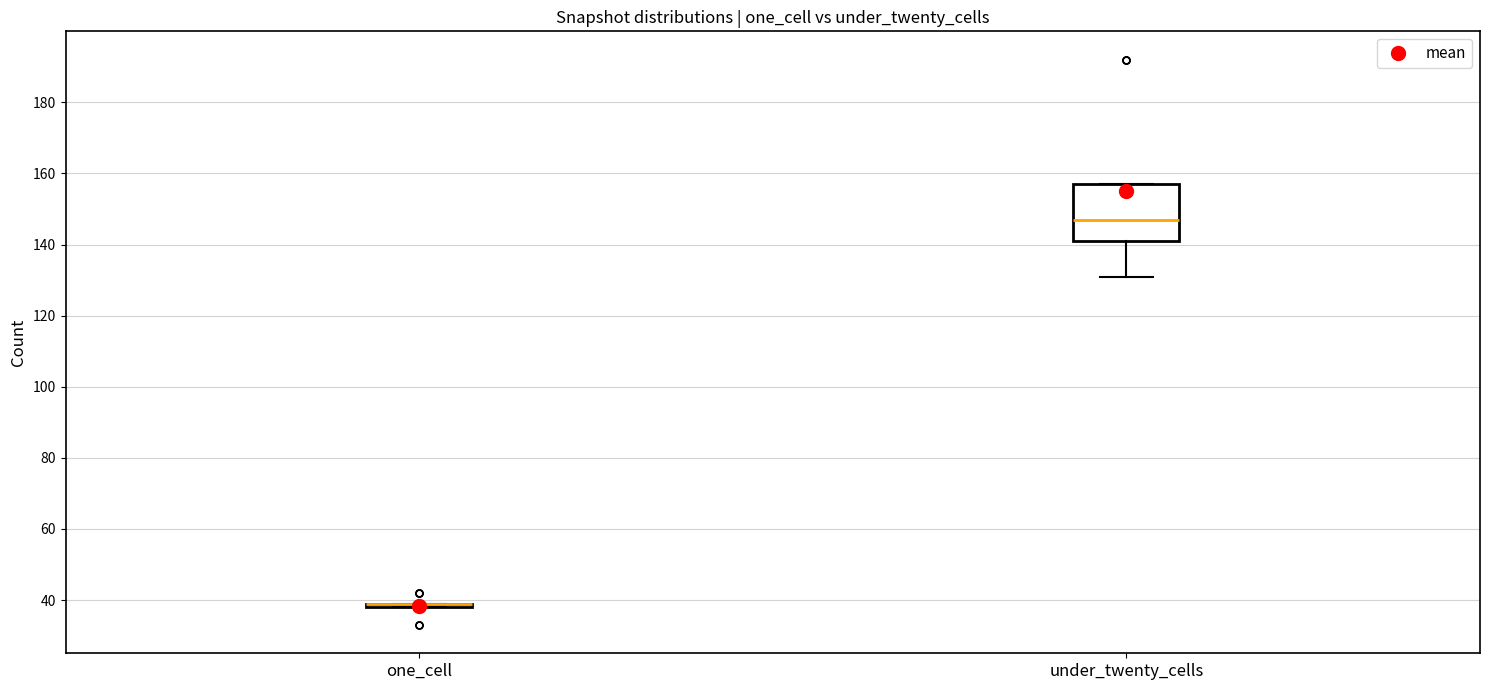

Reading left to right, read every box against the y-axis: the position of its median line, the range the box covers, and the ends of its whiskers. The values are not printed on the chart, so give them approximately, as read against the axis.

one_cell: box collapsed to a line at 40, whiskers 38 to 40
under_twenty_cells: median 148, box 142 to 158, whiskers 132 to 158